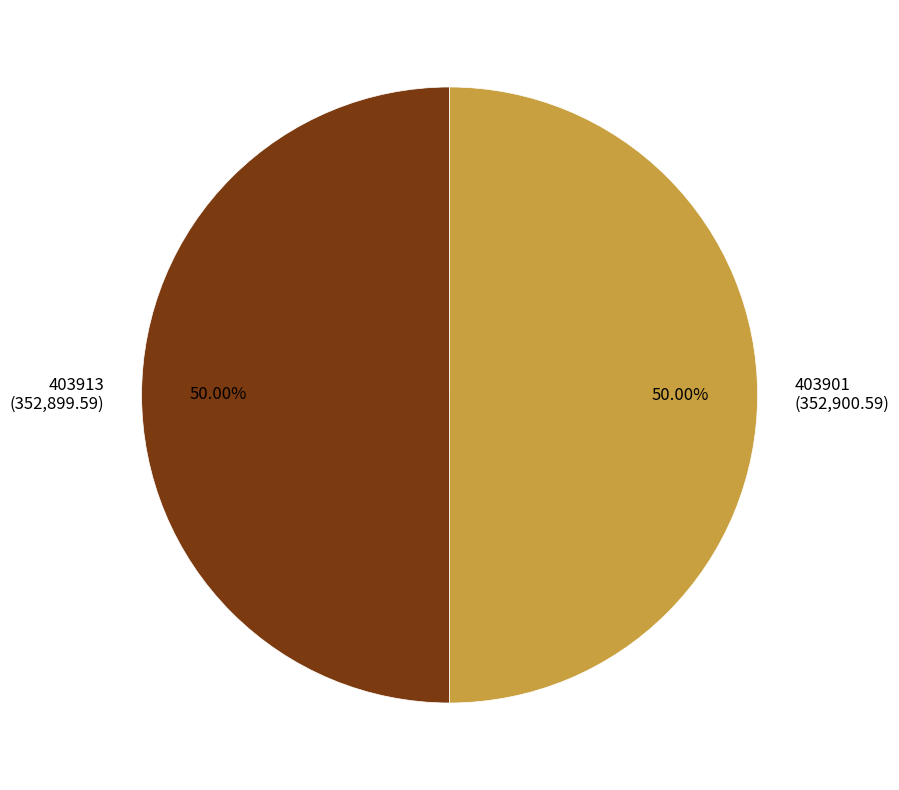

Approximately how many times larger is the value at 403913 compared to 403901?

1.0